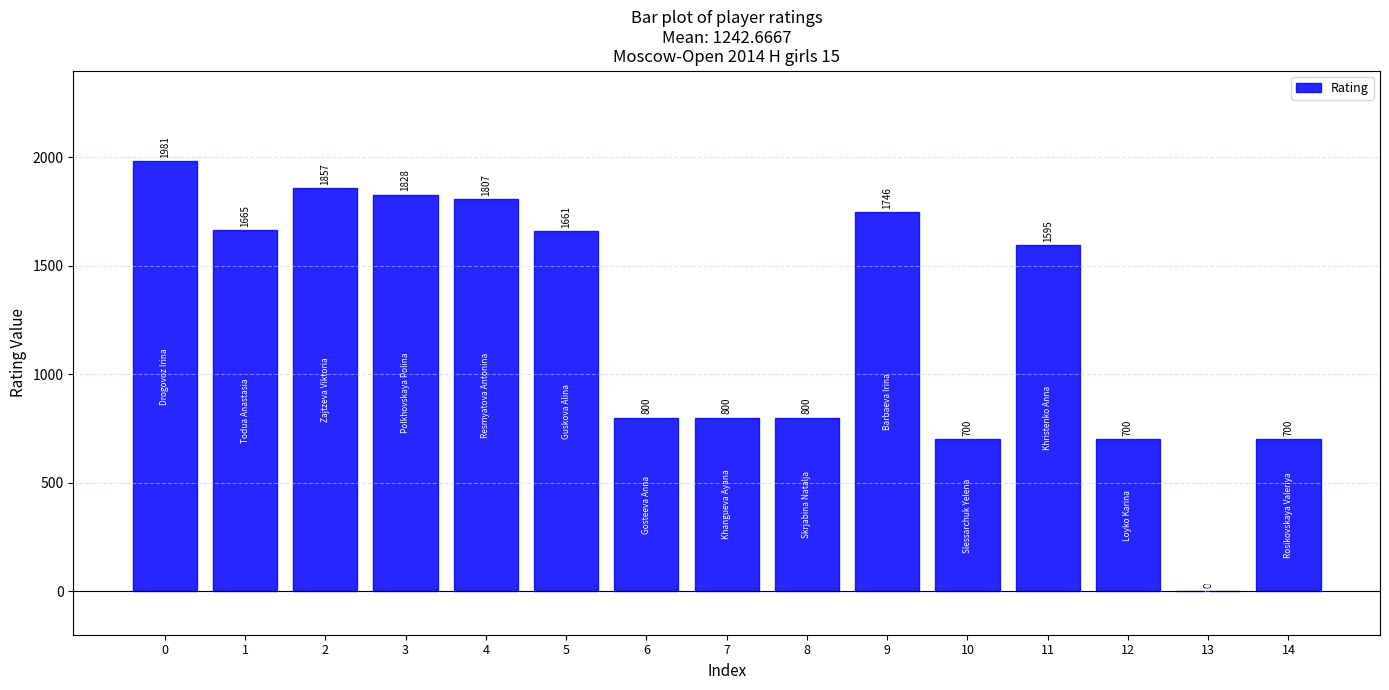

Approximately how many times larger is the value at 9 compared to 7?

2.2